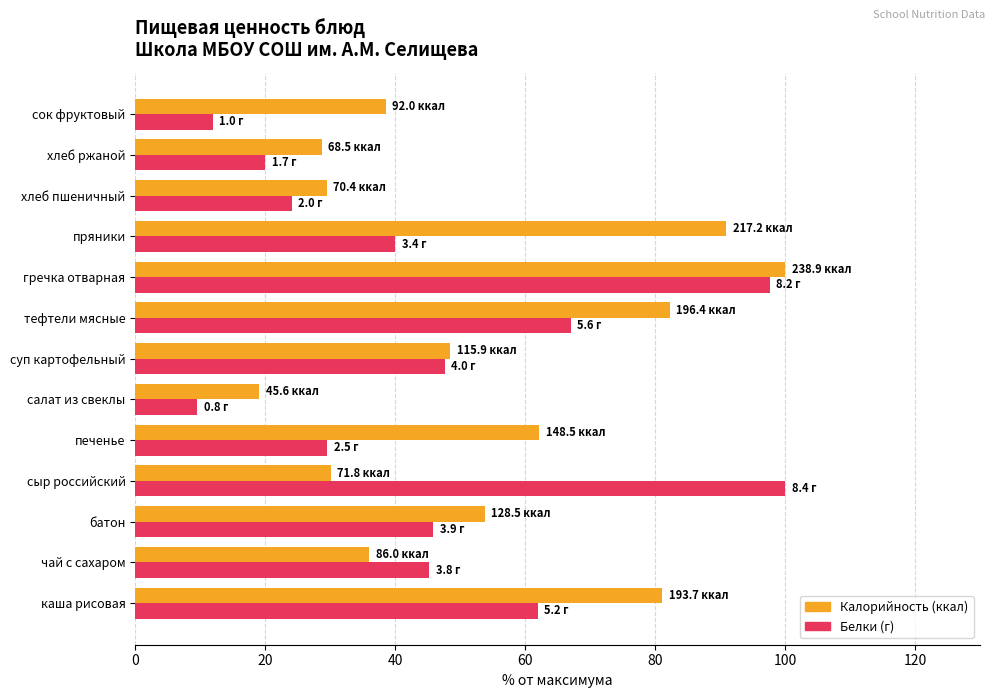

How many data points does each series have?

13